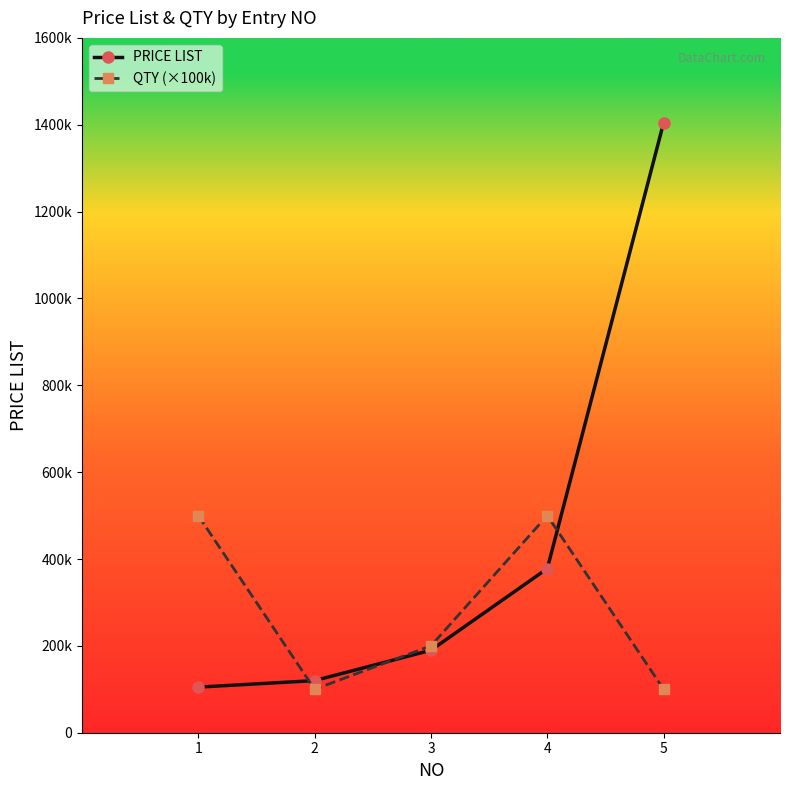

Rank the series by their average value, from lowest to highest.

QTY (×100k), PRICE LIST